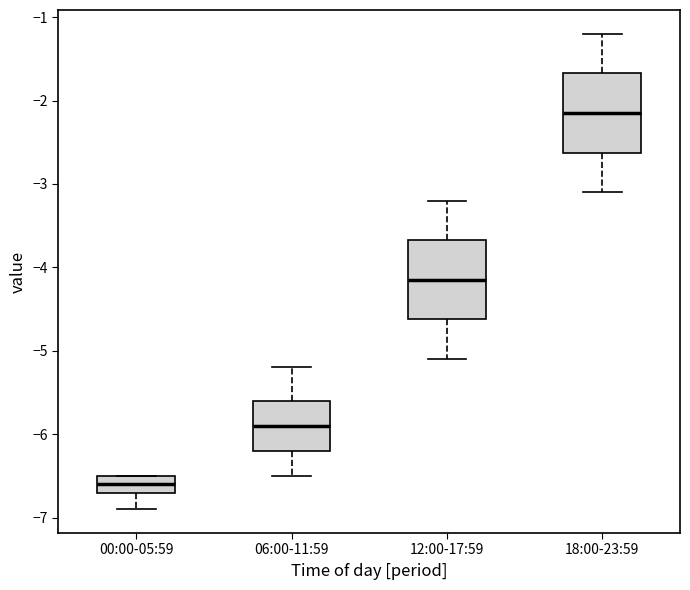

Where does the upper whisker of the box for 12:00-17:59 end on the y-axis? The values are not printed on the chart, so give them approximately, as read against the axis.

-3.2